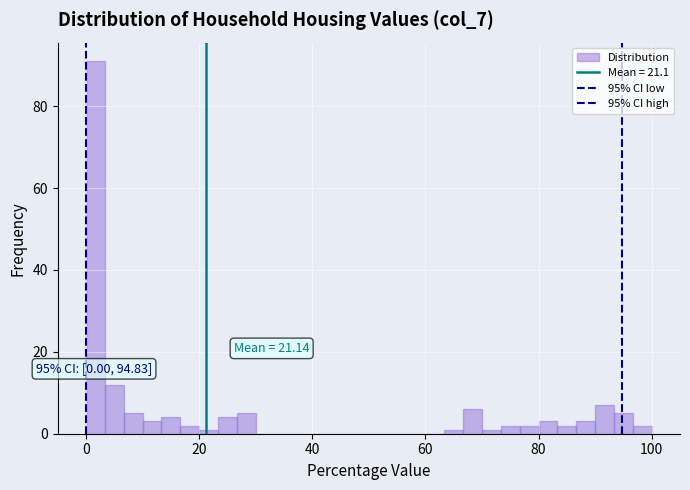

Around what value on the x-axis is the tallest bar? Give the approximate position of its centre, as read against the axis.

2